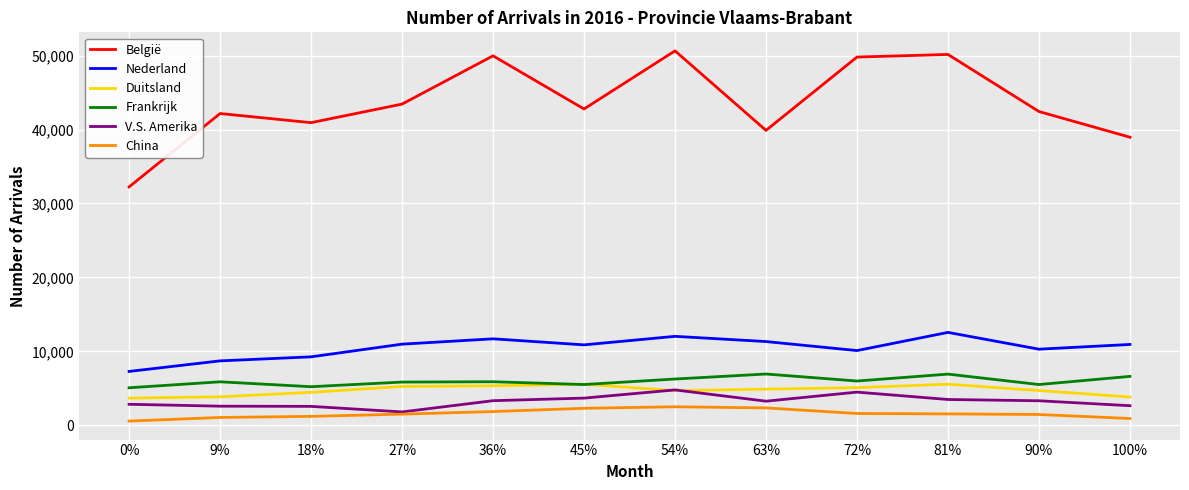

True or false: België and Duitsland cross at least once.

False